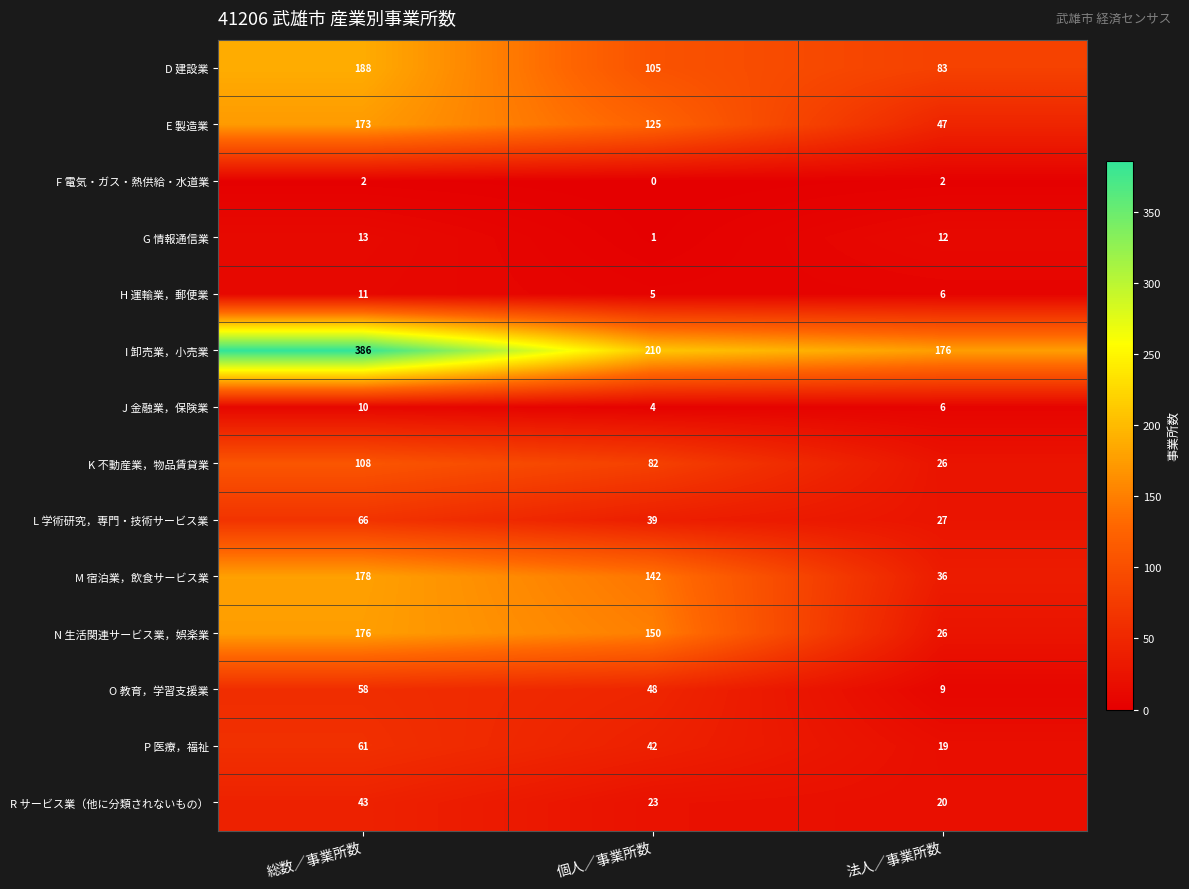

Which series has the largest range (max minus min)?

I 卸売業，小売業